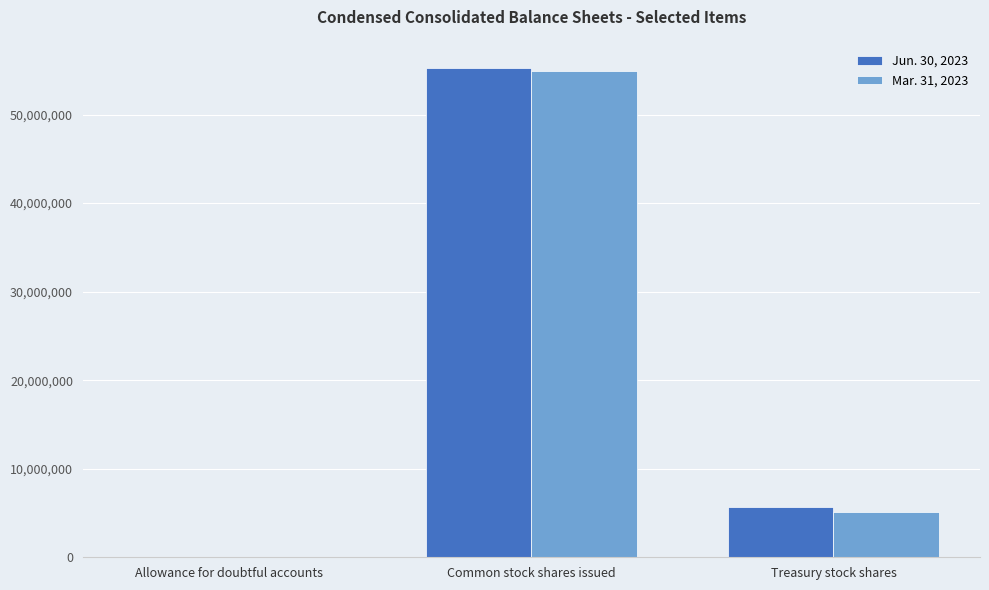

Reading left to right, transcribe all the data shown in this chart.

Jun. 30, 2023: 24928	55220000	5680000
Mar. 31, 2023: 20205	54857000	5165000